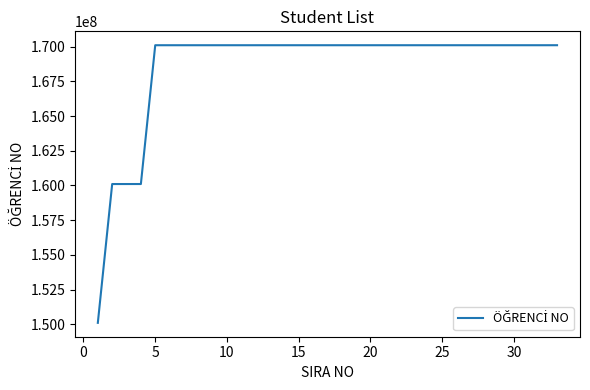

What is the difference between the maximum and minimum values?

20000820